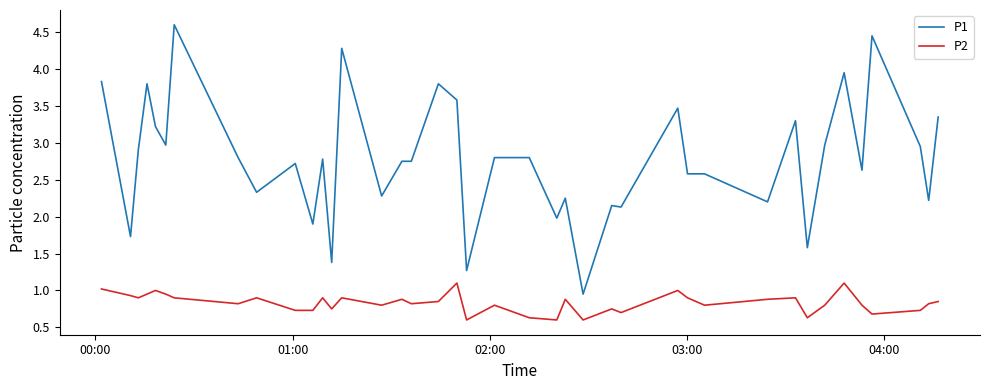

Rank the series by their maximum value, from highest to lowest.

P1, P2